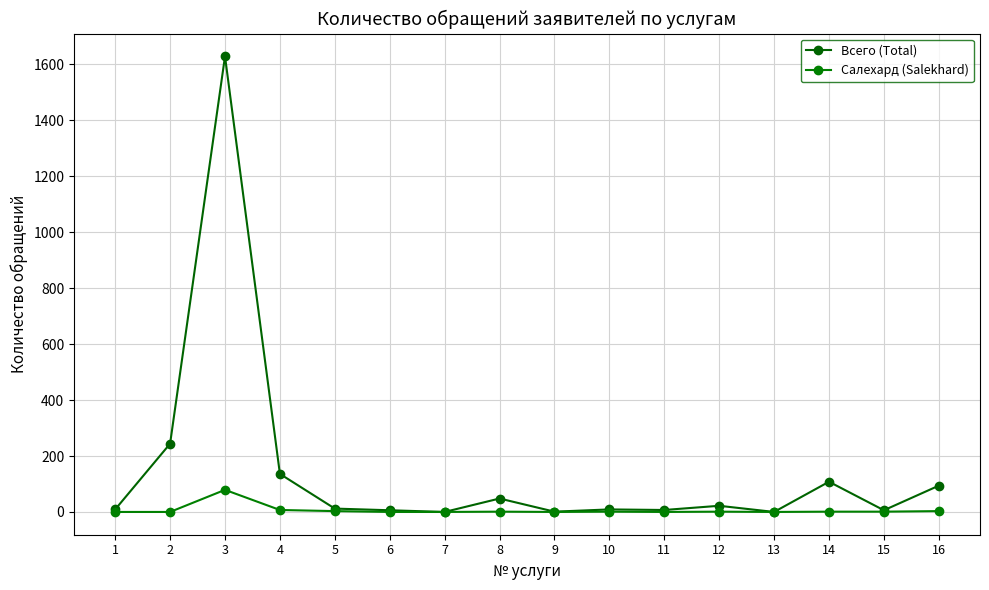

Between 5 and 8, which is larger?

8